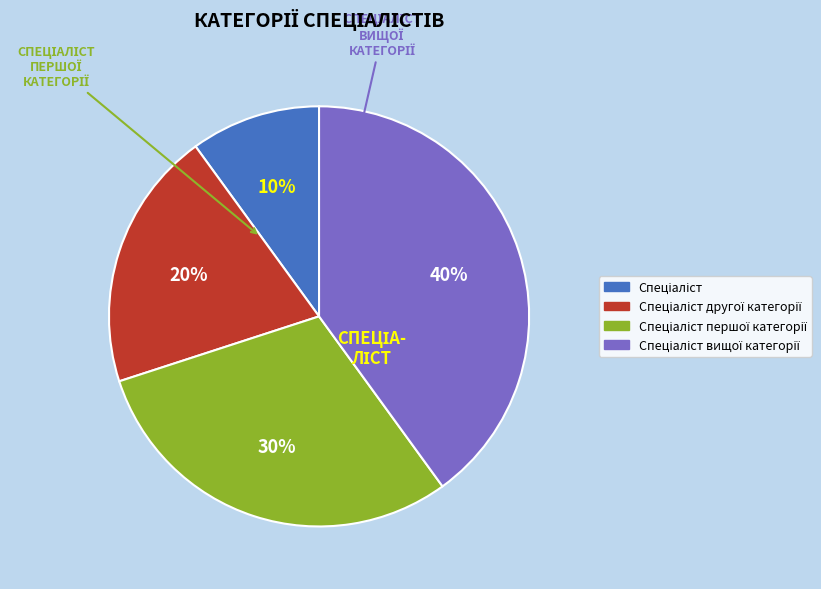

To the nearest percent, what is the difference between the largest and smallest slice percentages?

30%